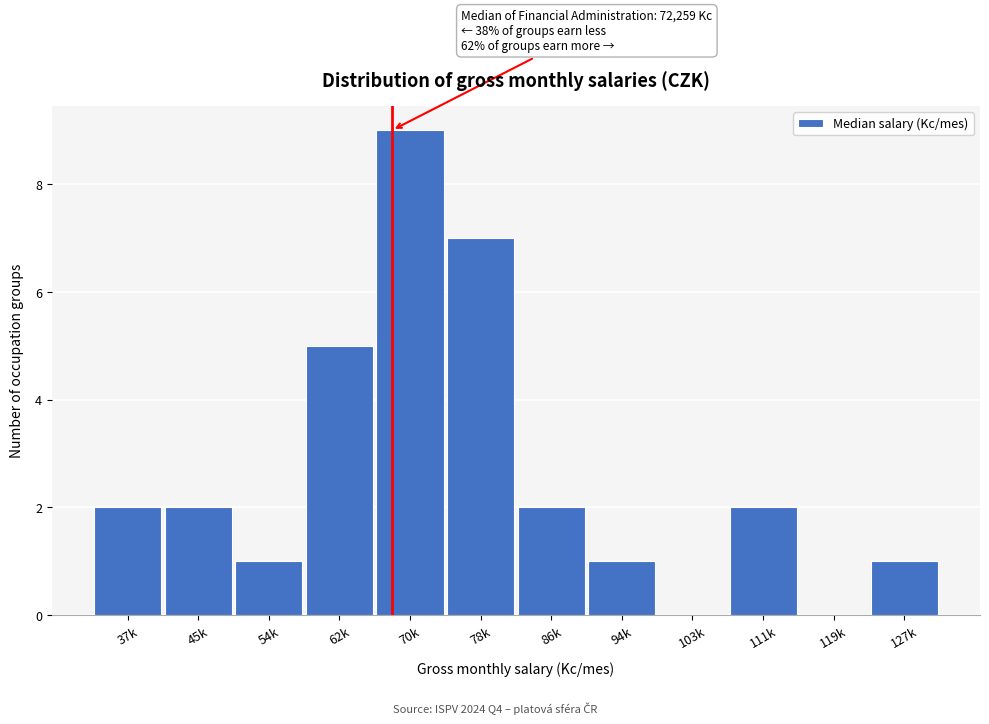

Reading left to right, list all the values displayed in this chart.

37k=2	45k=2	54k=1	62k=5	70k=9	78k=7	86k=2	94k=1	103k=0	111k=2	119k=0	127k=1